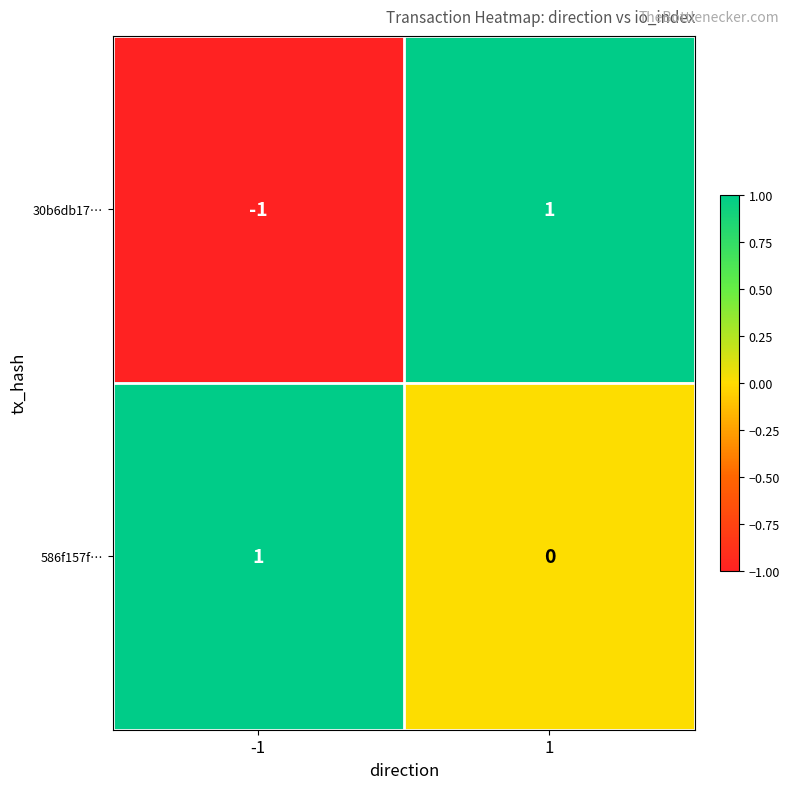

Reading left to right, extract all data points from this chart.

30b6db17…: -1=-1	1=1
586f157f…: -1=1	1=0